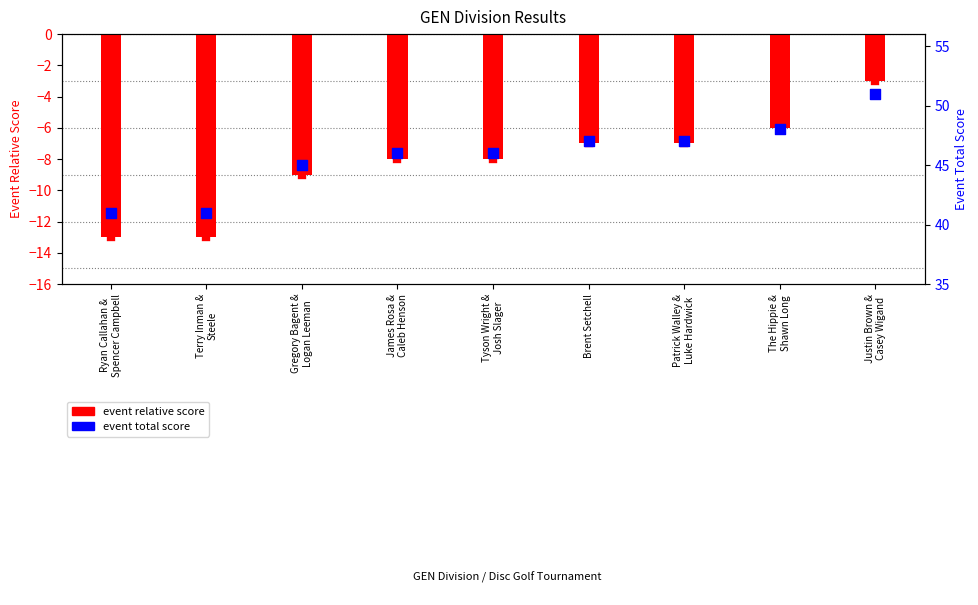

What are all the series names shown in the legend?

event relative score, event total score